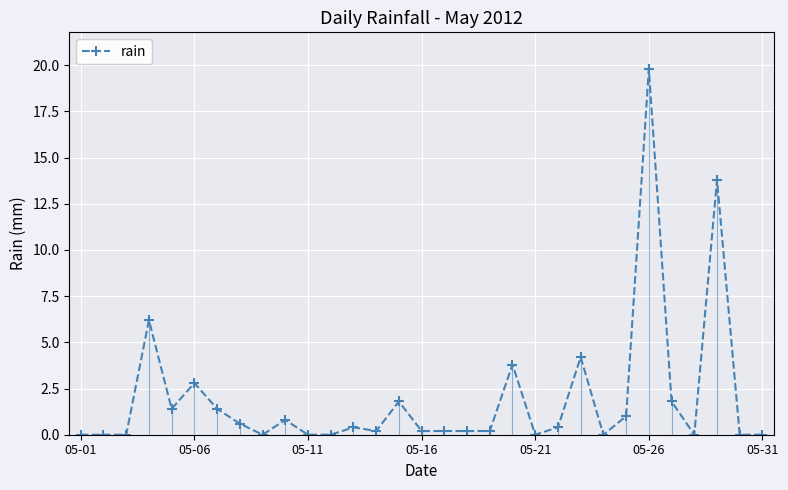

What is the maximum value shown in the chart?

19.8